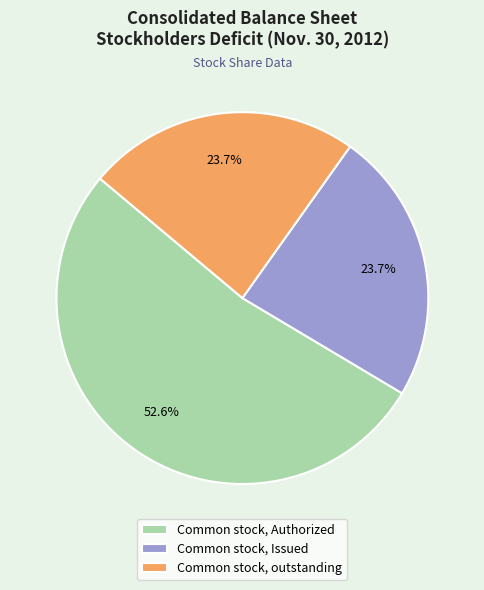

Which category accounts for the majority?

Common stock, Authorized